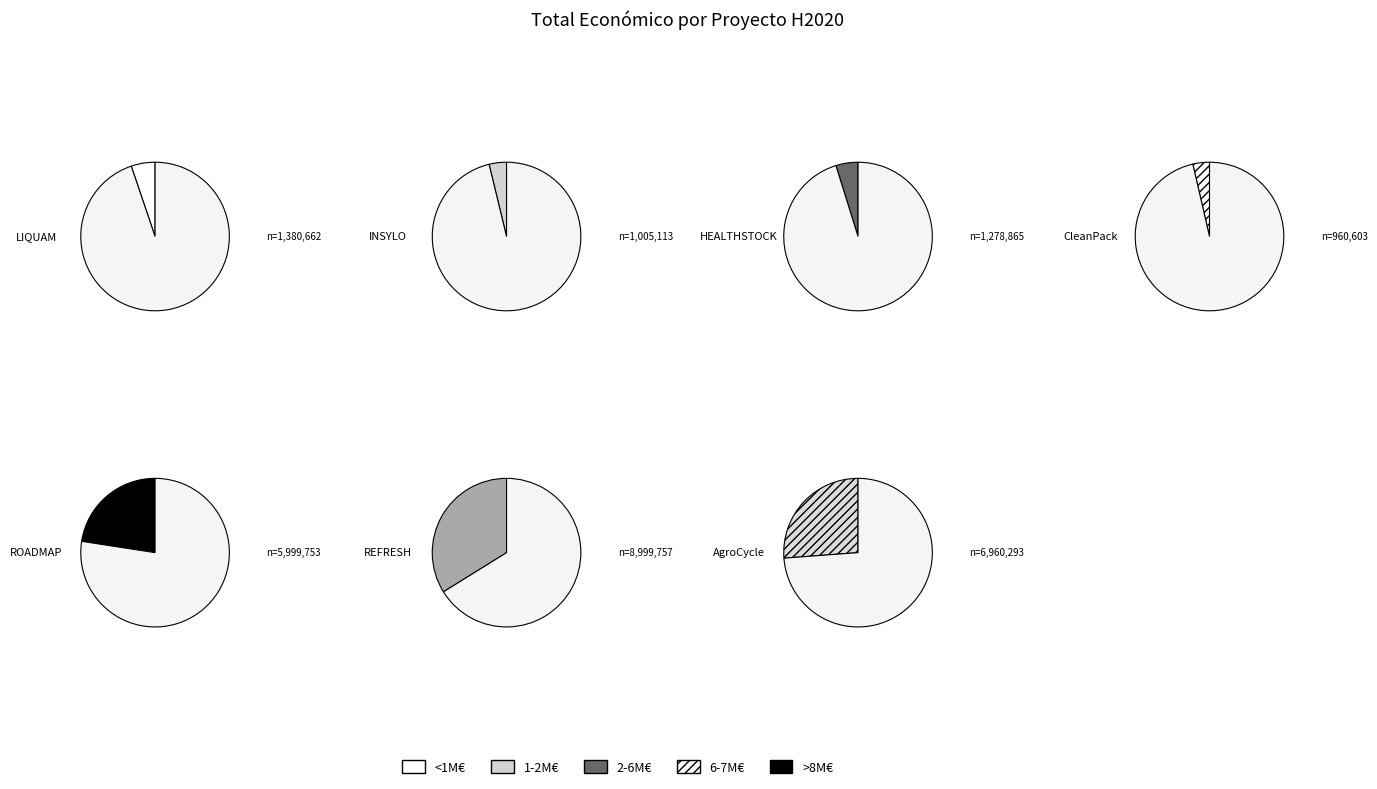

Do LIQUAM and HEALTHSTOCK together represent more than half of the pie?

No